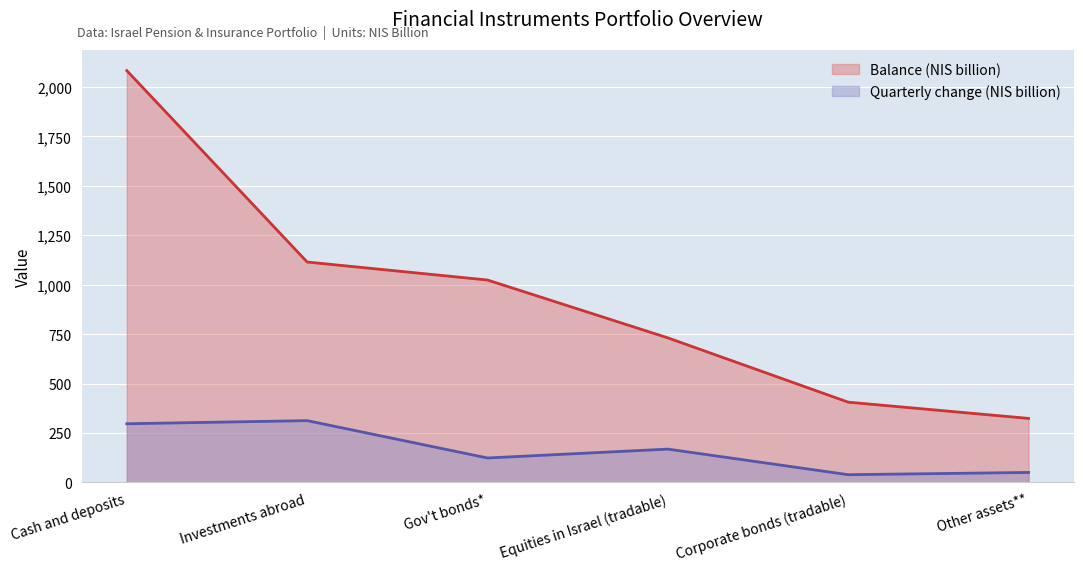

At which category does the chart reach its peak across all series?

Cash and deposits